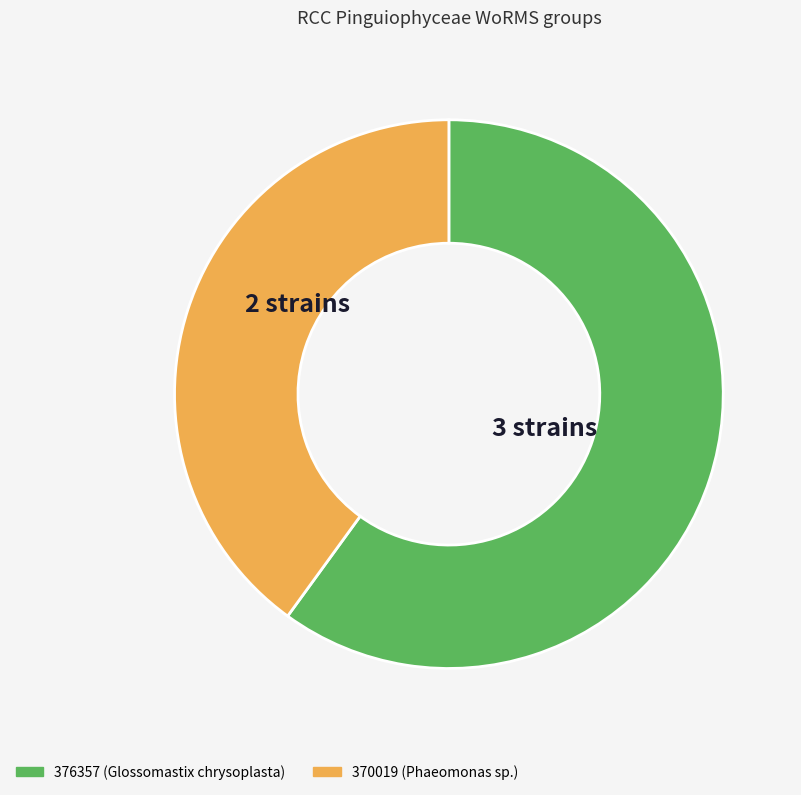

Is there any slice that represents more than half of the pie?

Yes